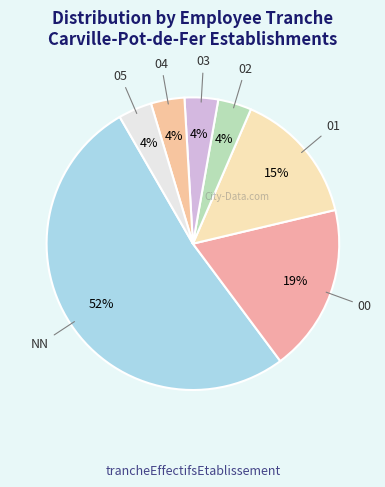

Count the number of slices in the pie.

7